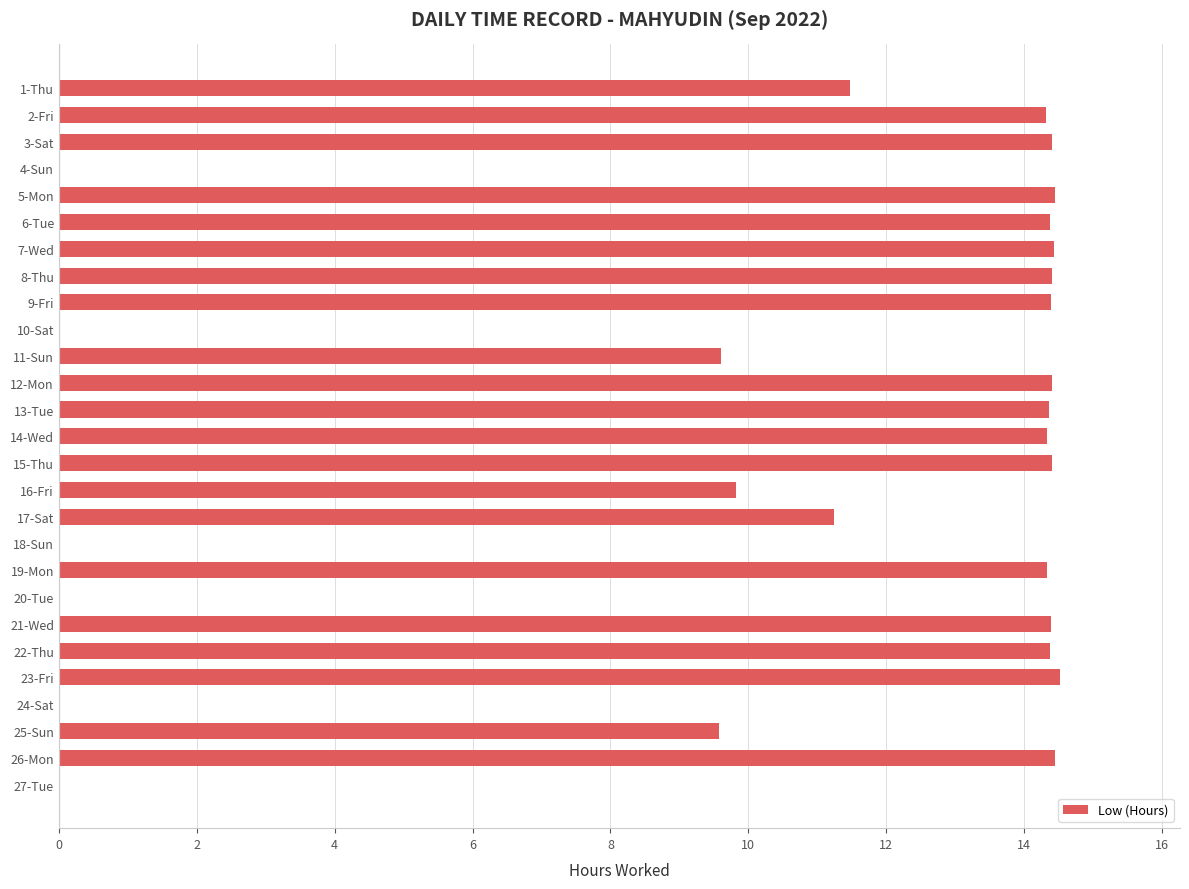

Is it true that the value at 19-Mon is 14.3?

True